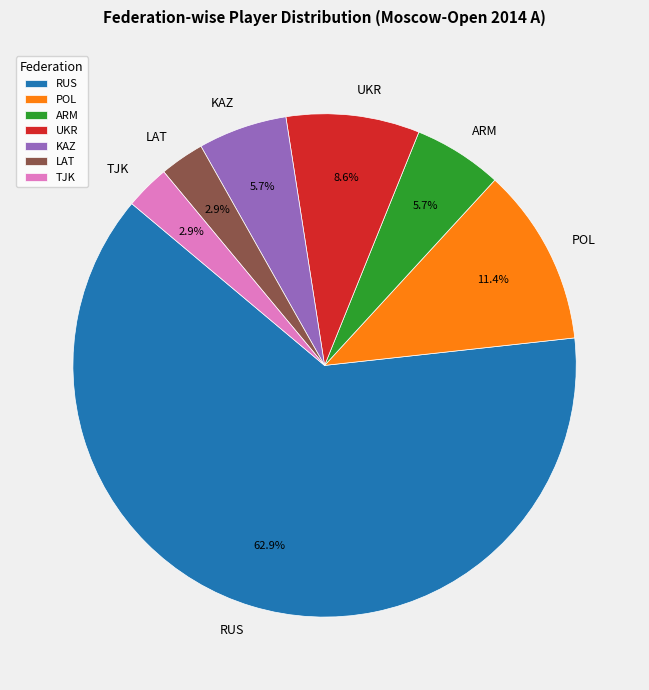

How many slices are in this pie chart?

7